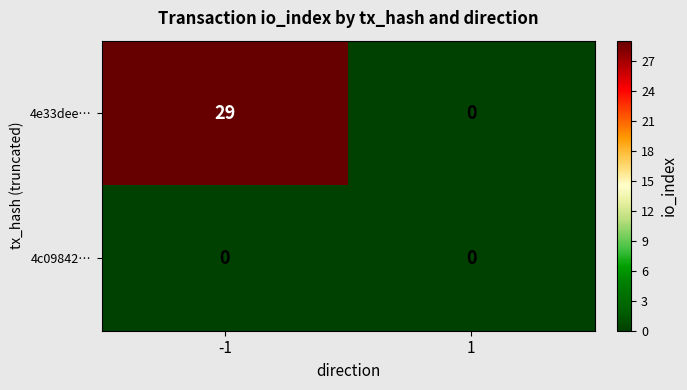

Is the value of 4e33dee… at -1 greater than the value of 4c09842… at -1?

Yes